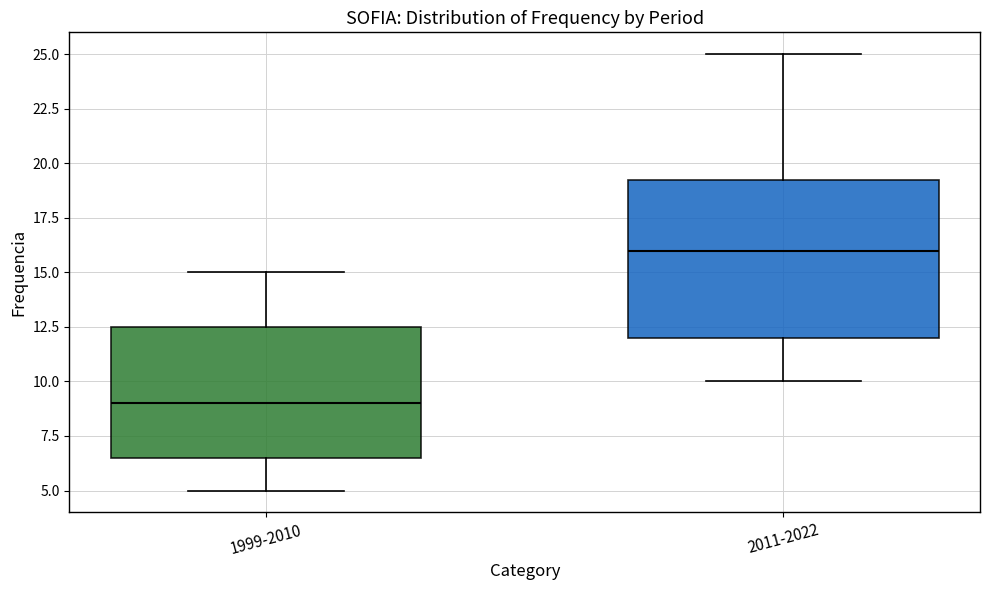

Which box has the lowest median line?

1999-2010